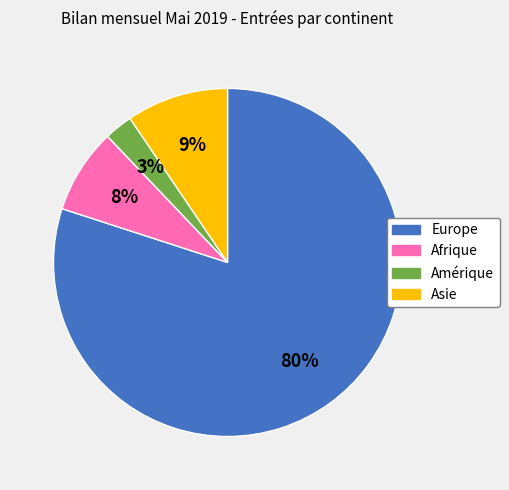

How many slices are in this pie chart?

4